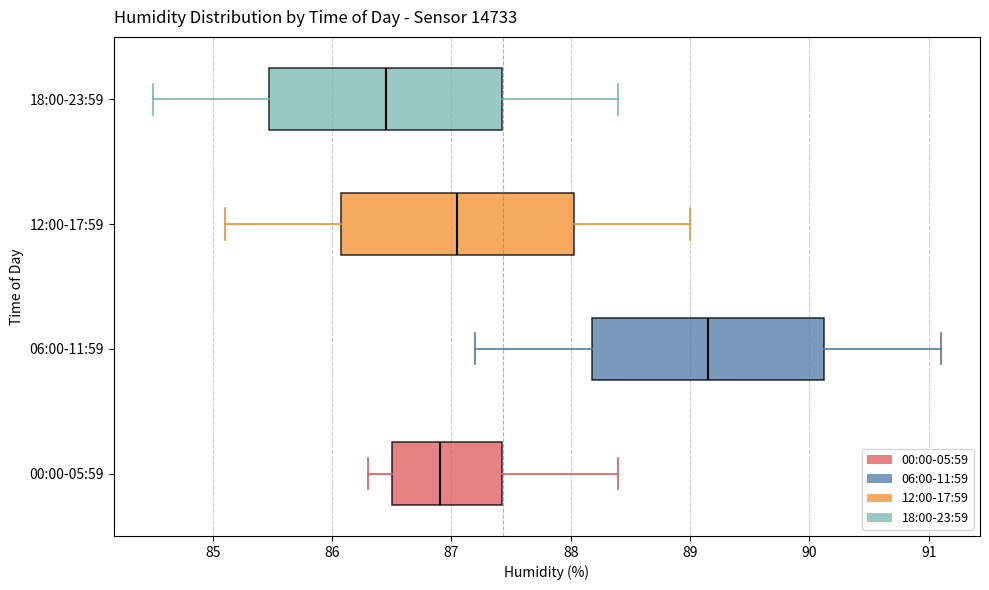

Reading bottom to top, read every box against the x-axis: the position of its median line, the range the box covers, and the ends of its whiskers. The values are not printed on the chart, so give them approximately, as read against the axis.

00:00-05:59: median 86.9, box 86.5 to 87.4, whiskers 86.3 to 88.4
06:00-11:59: median 89.2, box 88.2 to 90.1, whiskers 87.2 to 91.1
12:00-17:59: median 87.1, box 86.1 to 88.0, whiskers 85.1 to 89.0
18:00-23:59: median 86.5, box 85.5 to 87.4, whiskers 84.5 to 88.4